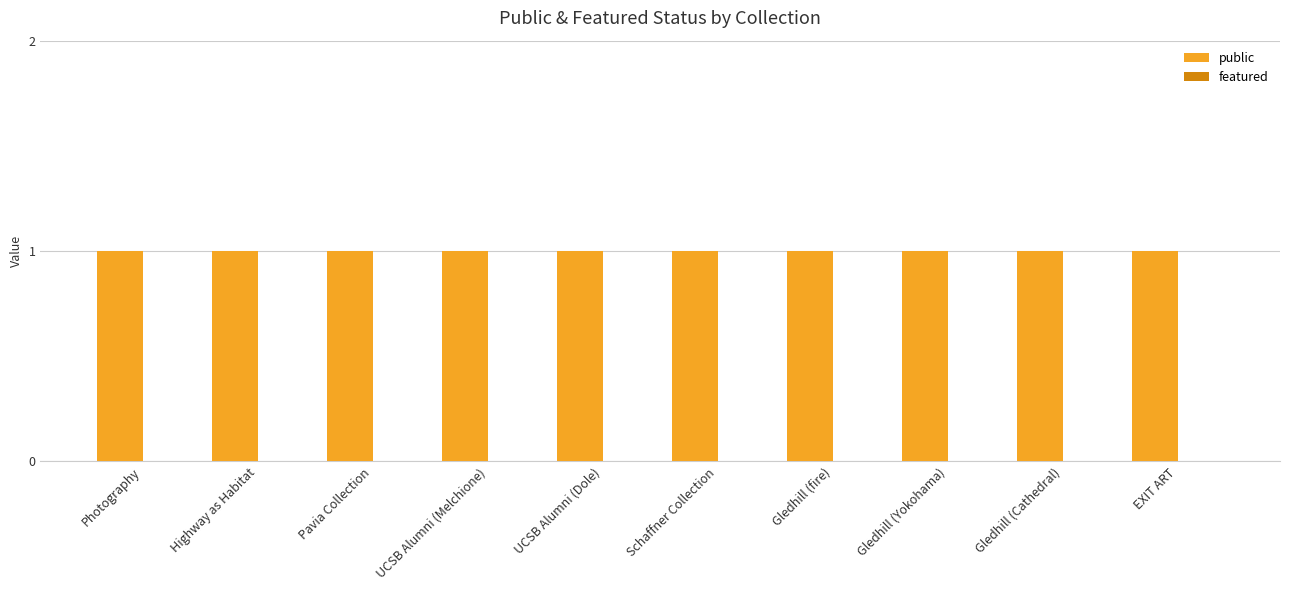

What position from the left is Gledhill (Yokohama)?

8